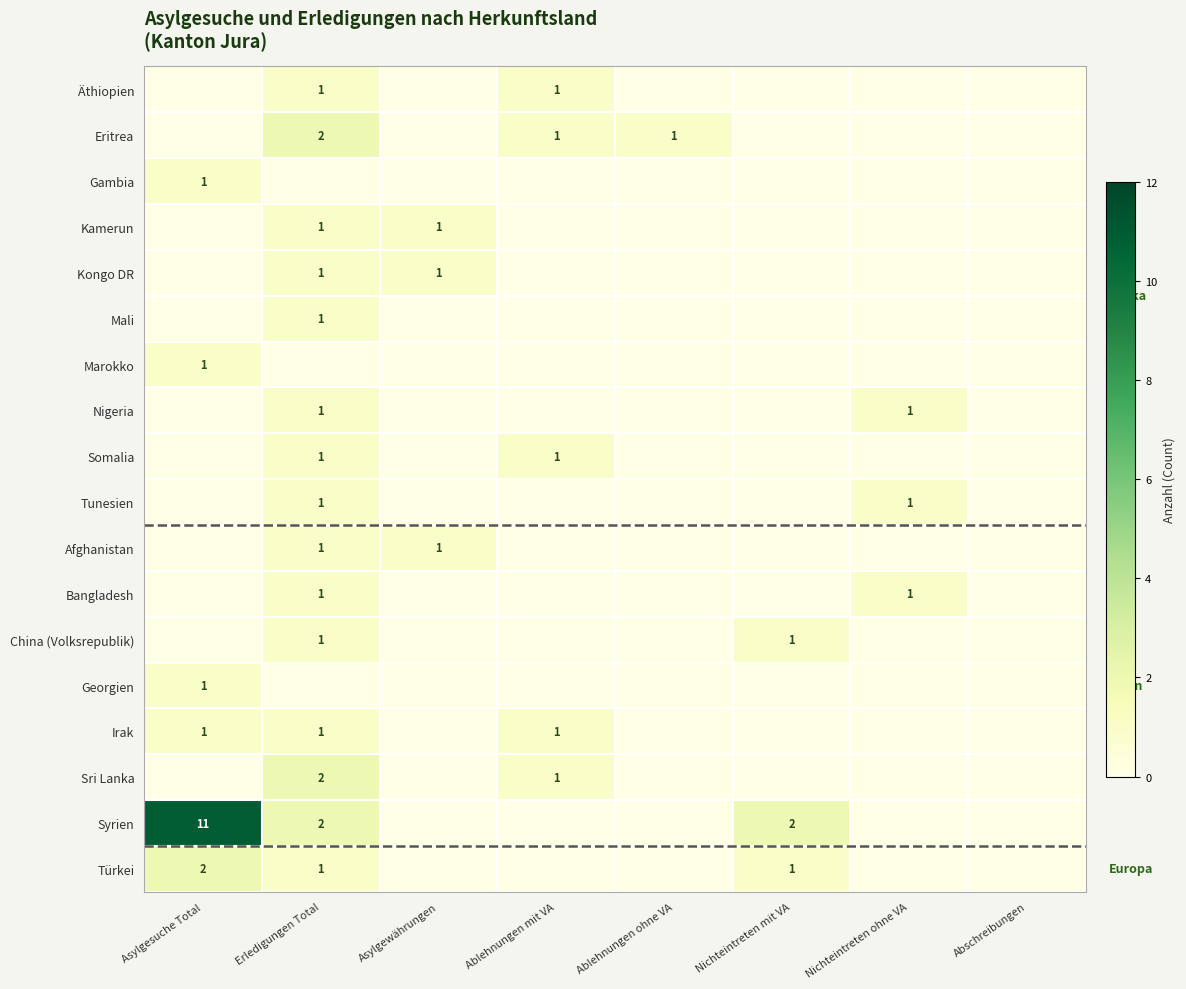

What is the difference between the maximum and minimum values in the Tunesien series?

1